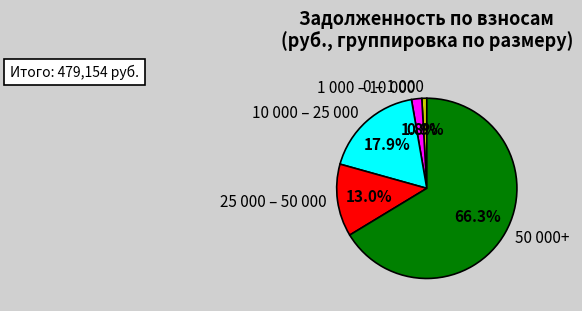

What is the majority slice?

50 000+